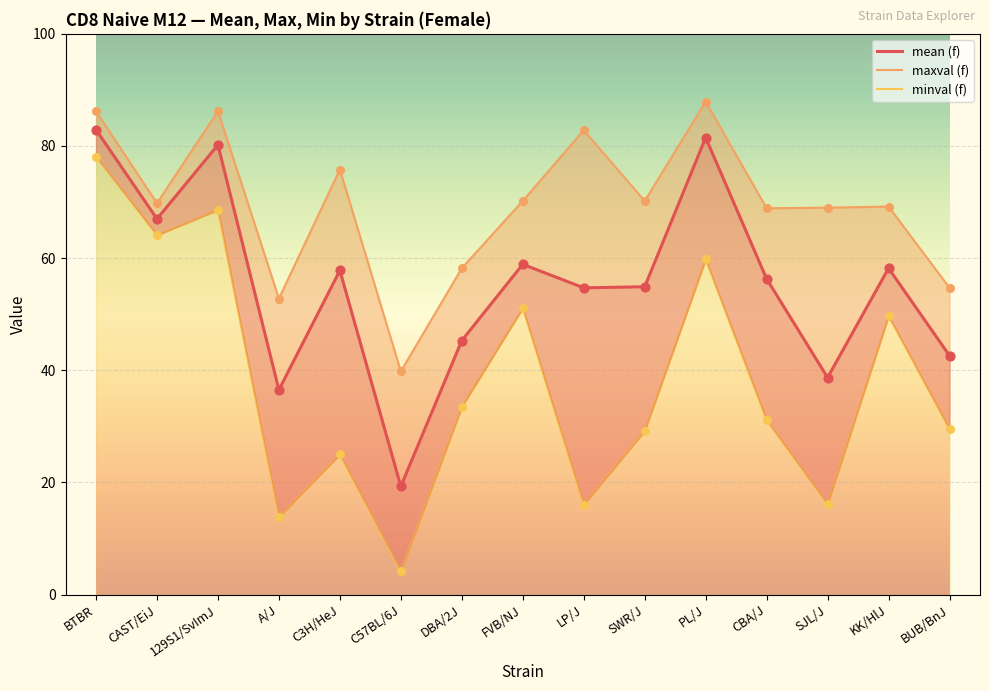

Which series reaches the minimum Y coordinate?

minval (f)